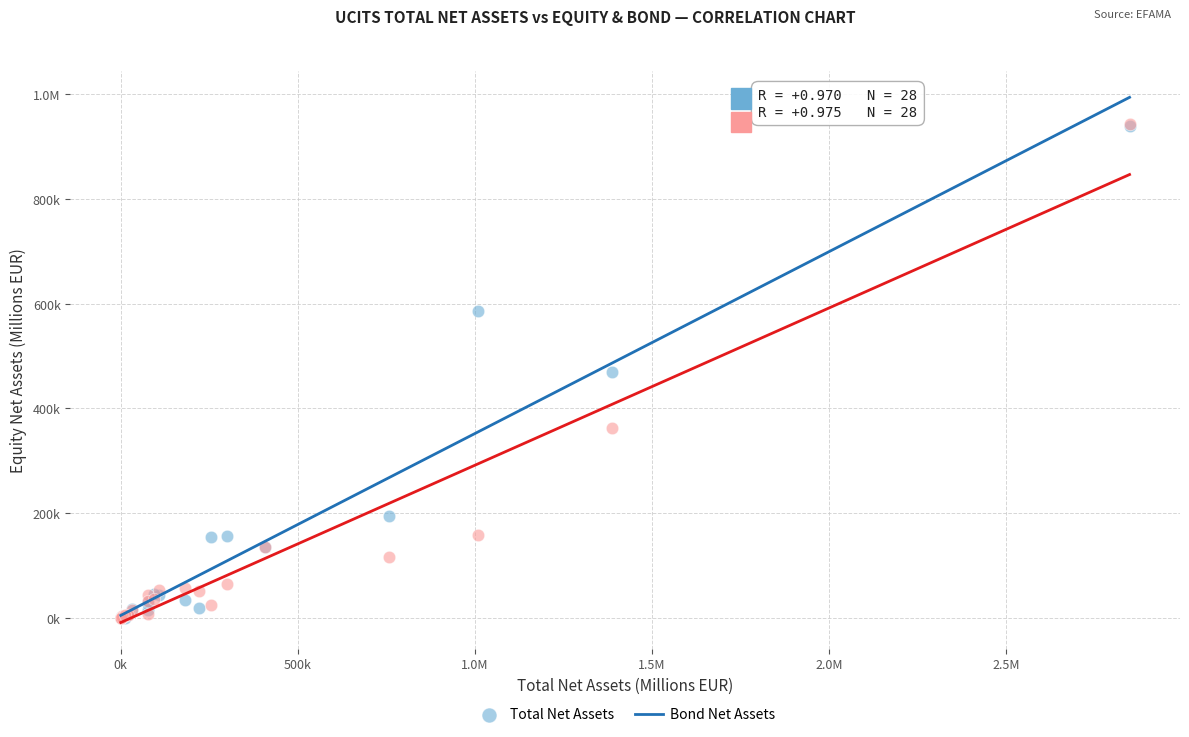

What are all the series names shown in the legend?

Total Net Assets, Bond Net Assets